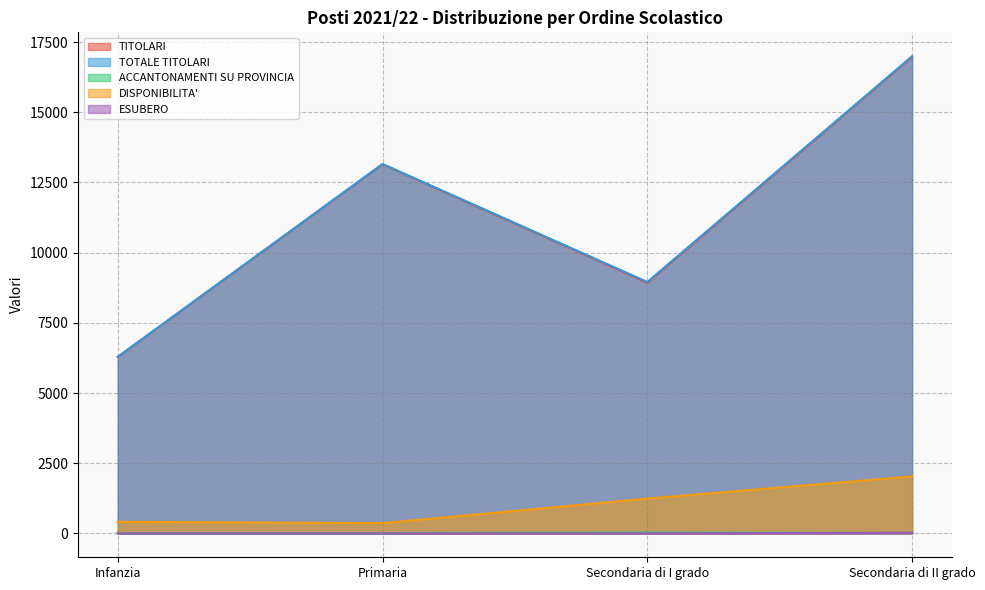

What is the maximum value for ACCANTONAMENTI SU PROVINCIA?

27